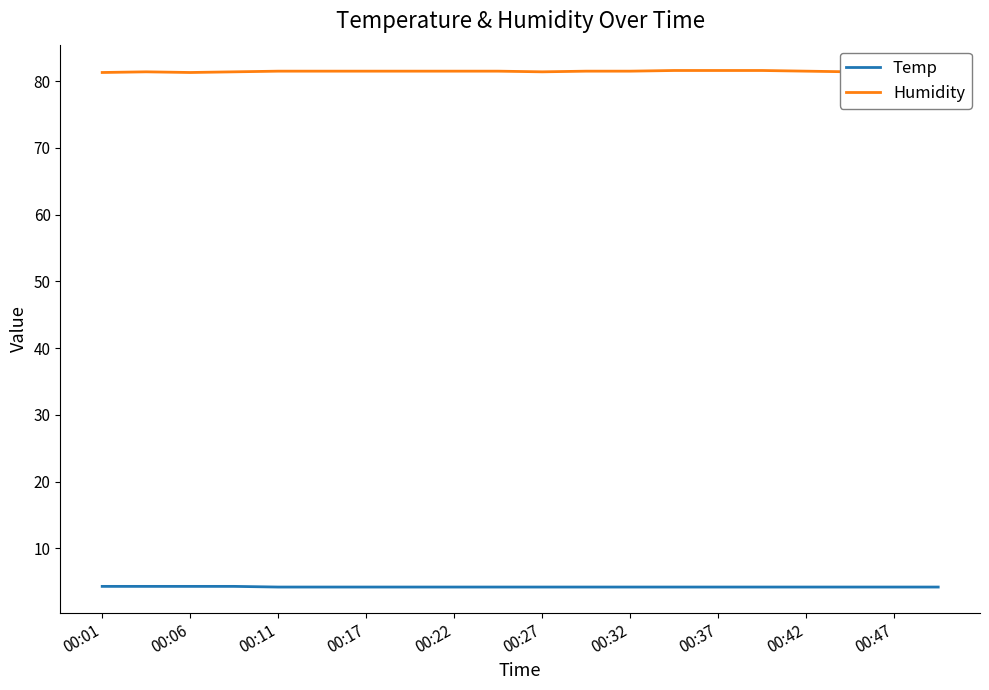

What are all the series names shown in the legend?

Temp, Humidity